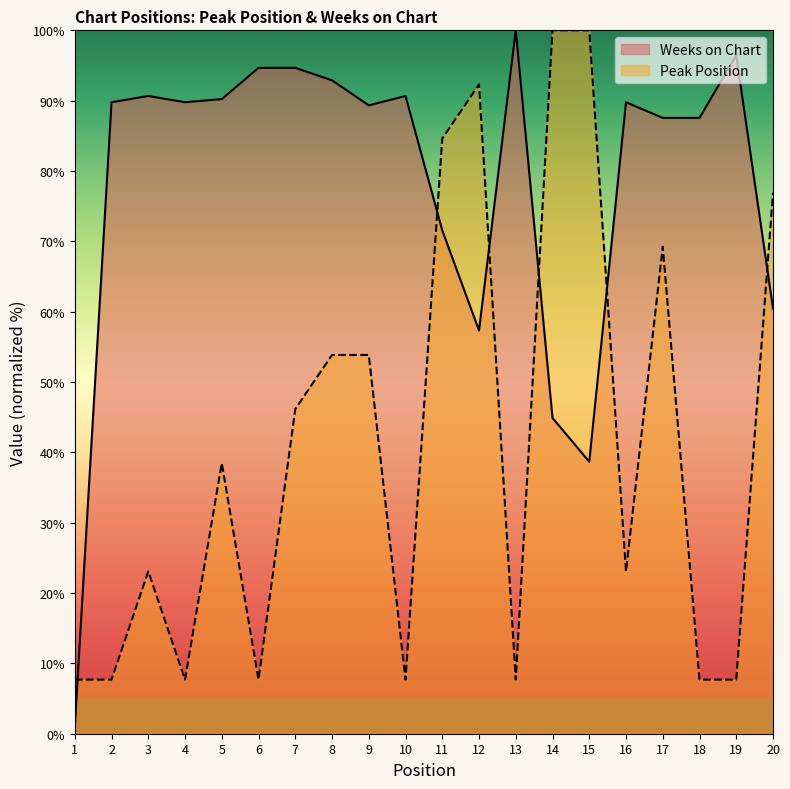

What are all the series names shown in the legend?

Weeks on Chart, Peak Position